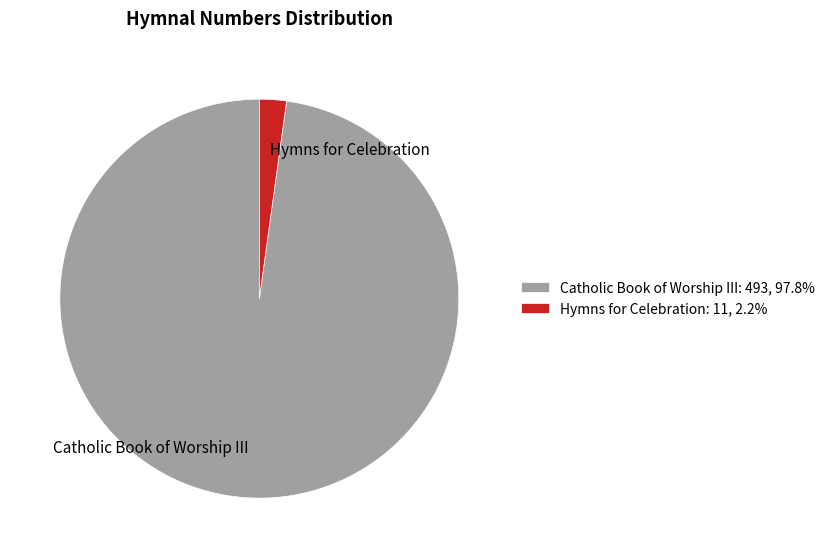

Which has a higher value, Catholic Book of Worship III or Hymns for Celebration?

Catholic Book of Worship III